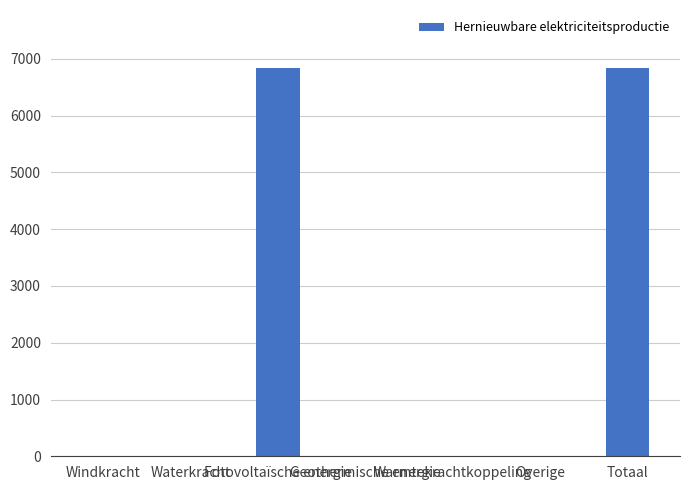

What is the greatest value displayed?

6835.6